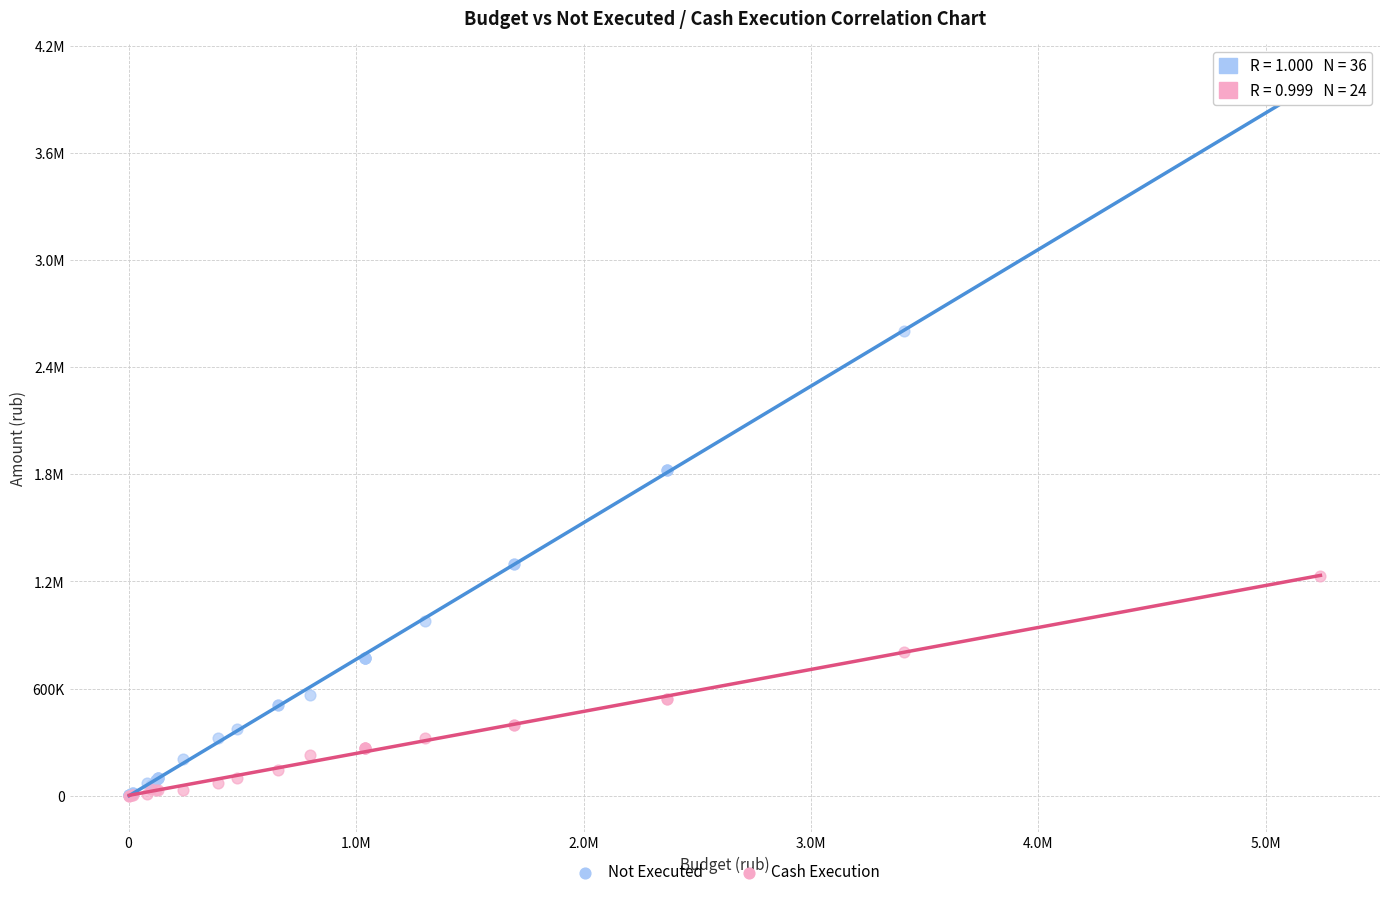

What are all the series names shown in the legend?

Not Executed, Cash Execution